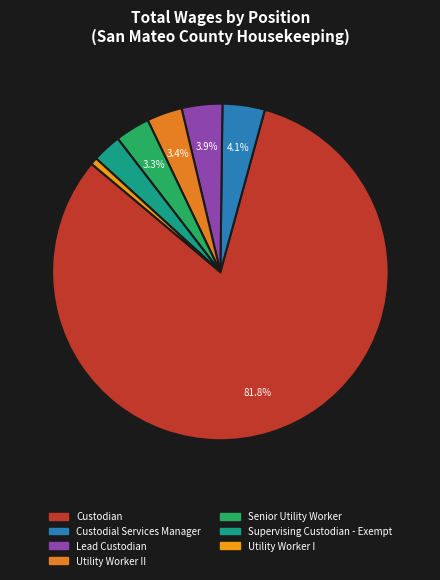

Rank the categories by value from lowest to highest.

Utility Worker I, Supervising Custodian - Exempt, Senior Utility Worker, Utility Worker II, Lead Custodian, Custodial Services Manager, Custodian